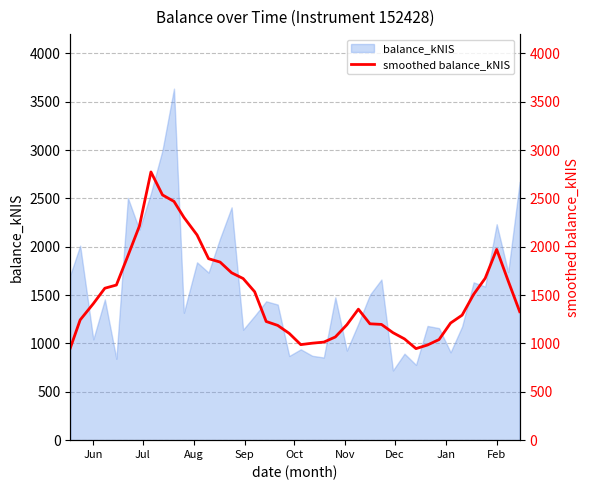

What is the maximum value for balance_kNIS?

3636.1